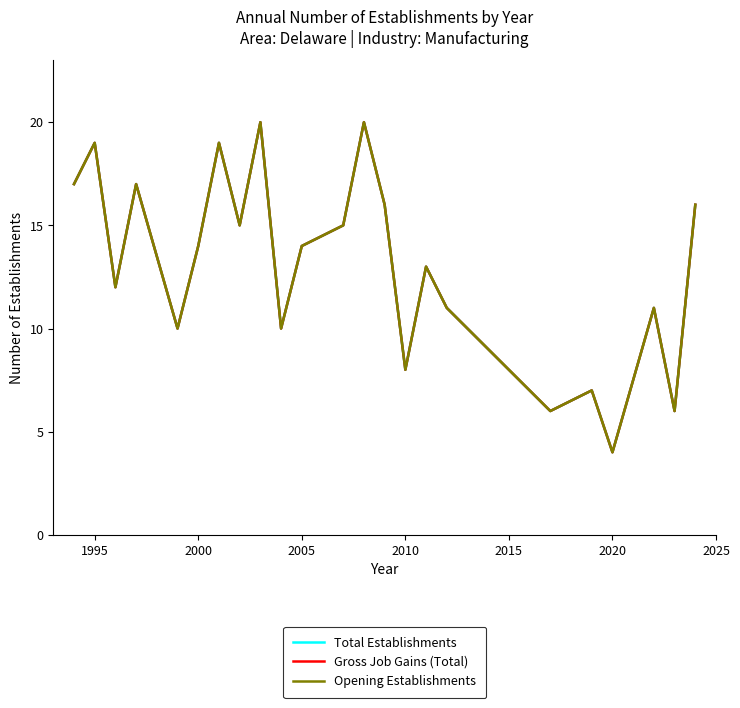

Does the chart have visible grid lines?

No